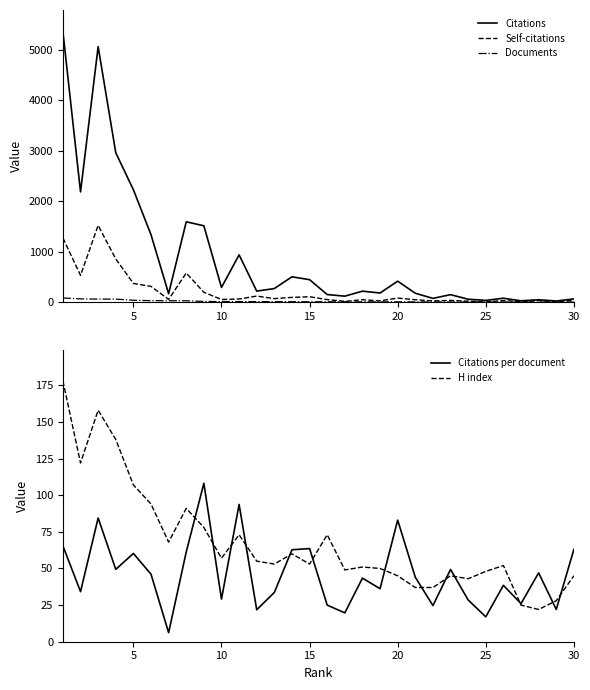

What is the greatest value displayed?

5365.0